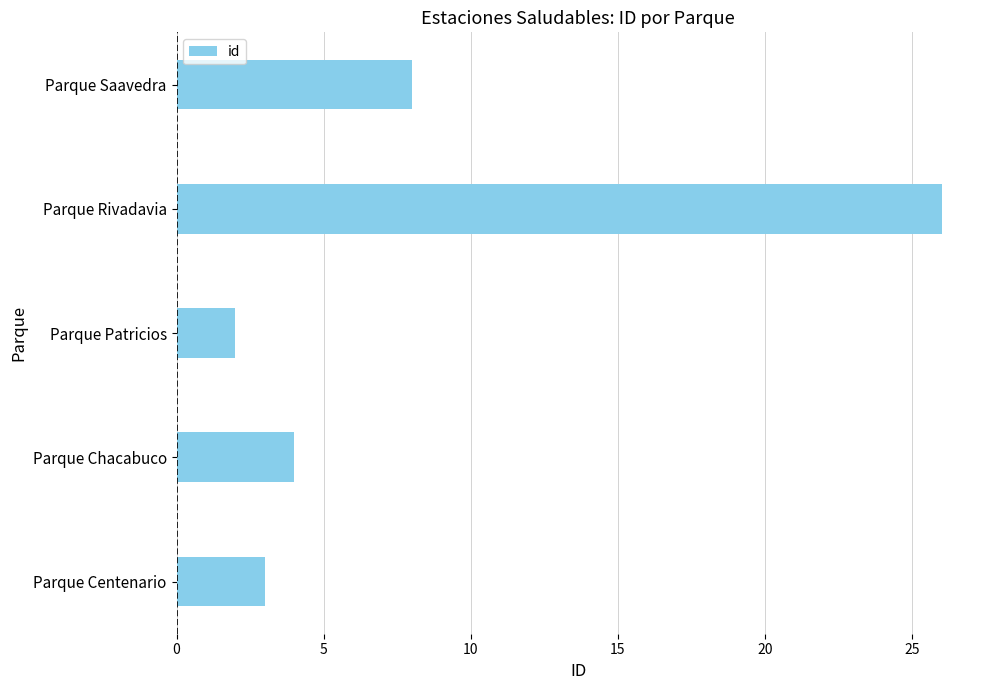

True or false: the data shows 2 at Parque Patricios.

True